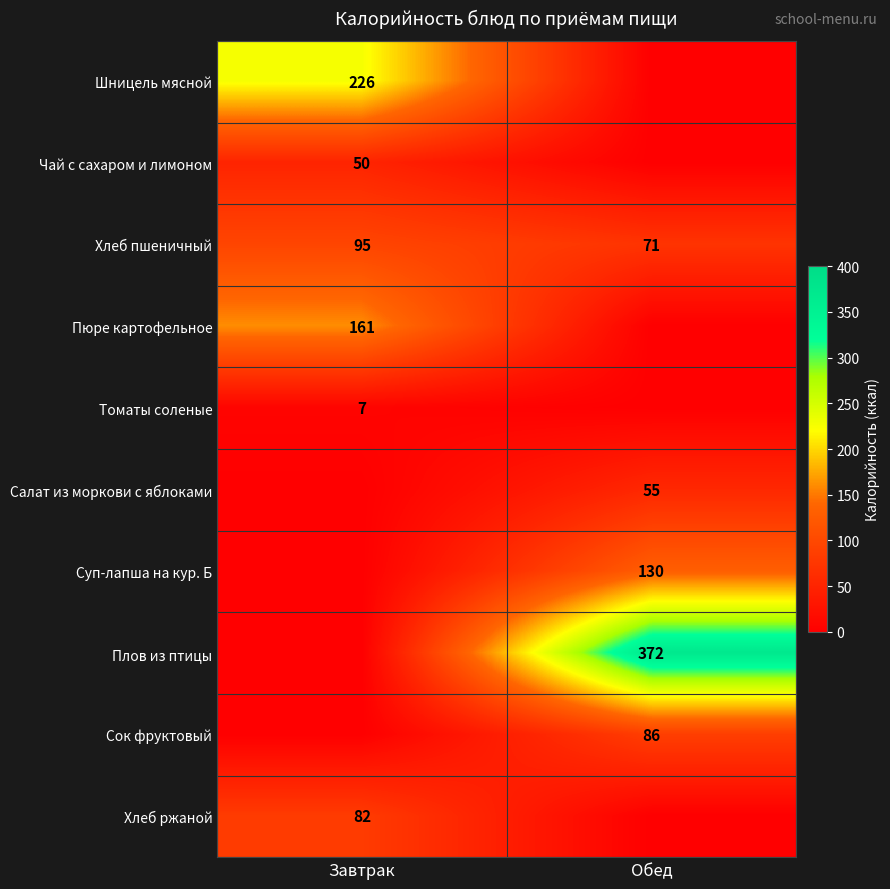

Is the value of Пюре картофельное at Завтрак greater than the value of Томаты соленые at Завтрак?

Yes